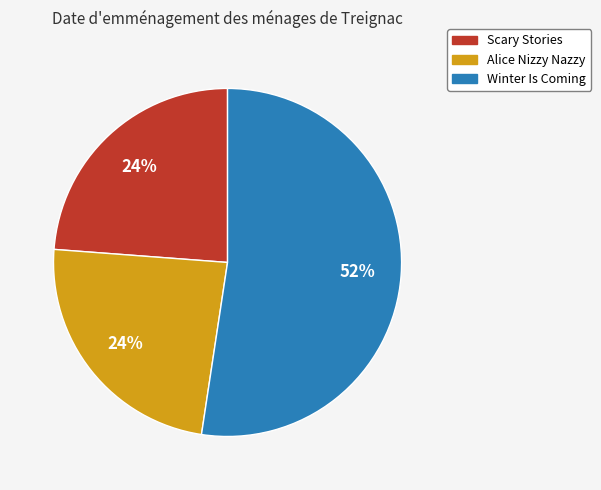

How many slices are in this pie chart?

3